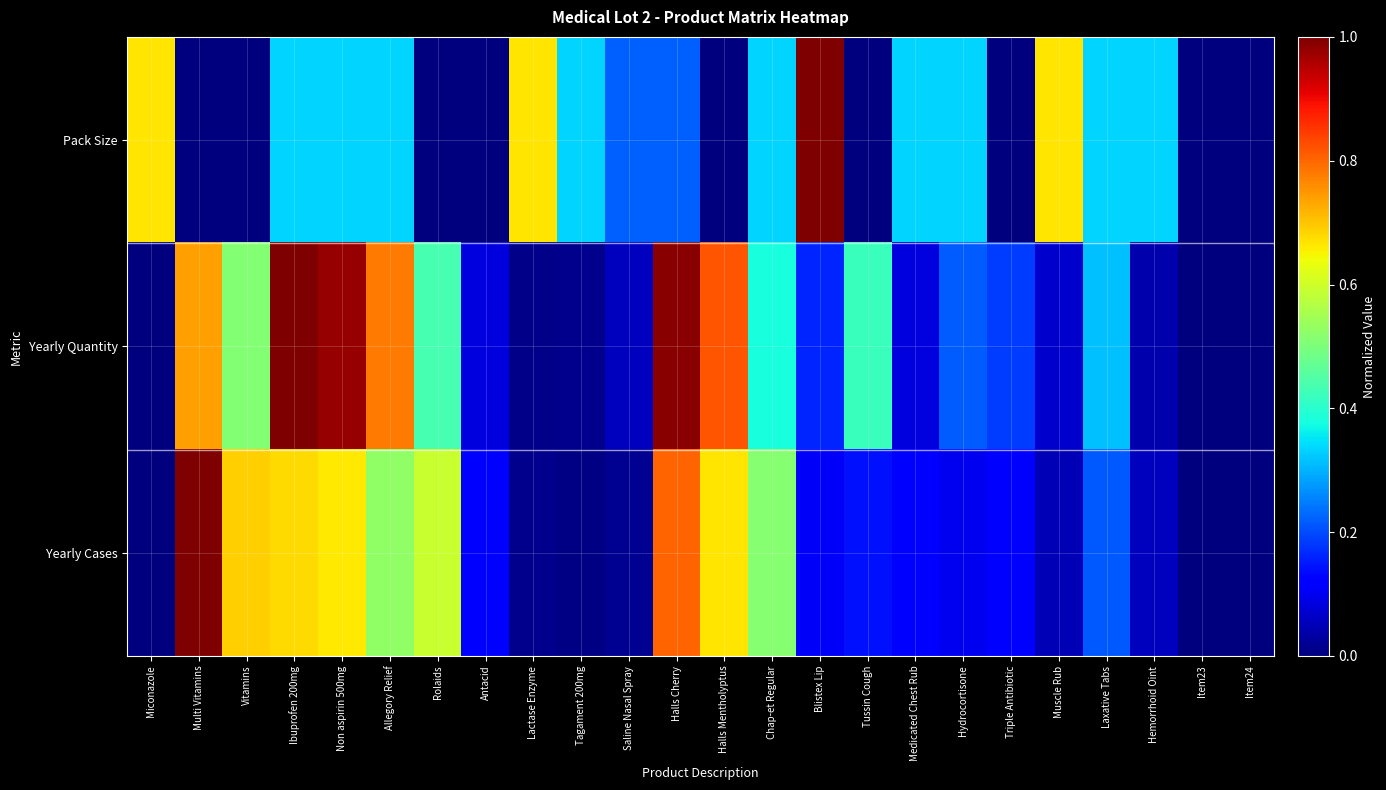

Rank the series by their average value, from lowest to highest.

Pack Size, Yearly Cases, Yearly Quantity